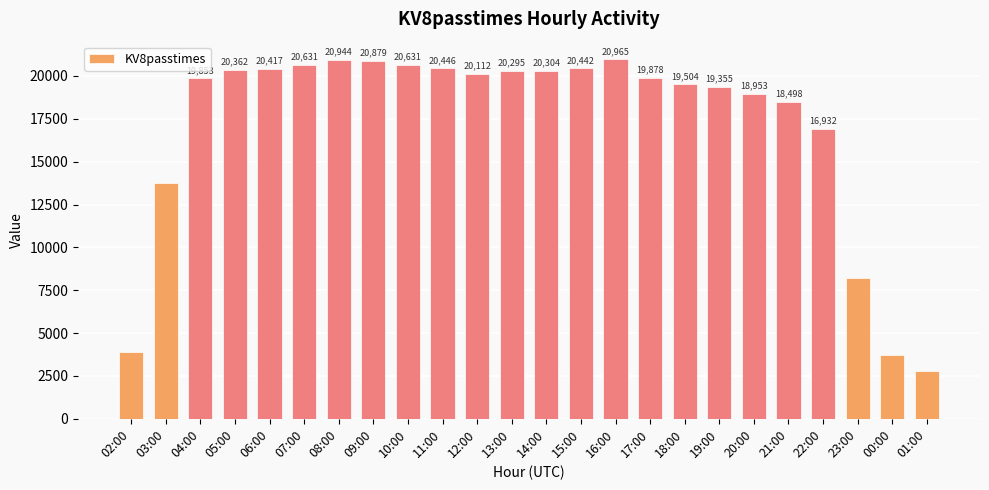

What is the difference between the second highest and minimum values?

18173